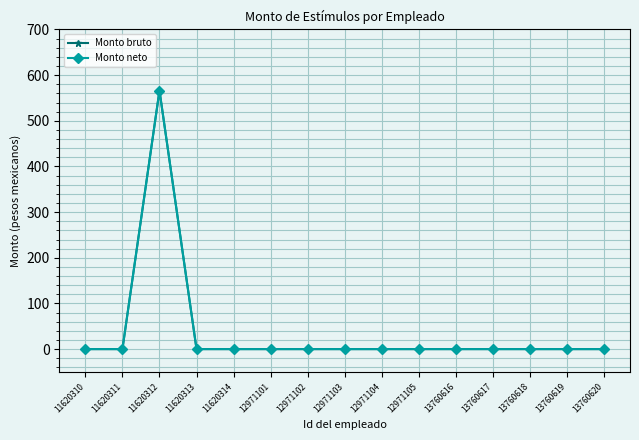

Is this an area chart (filled region under the line)?

No